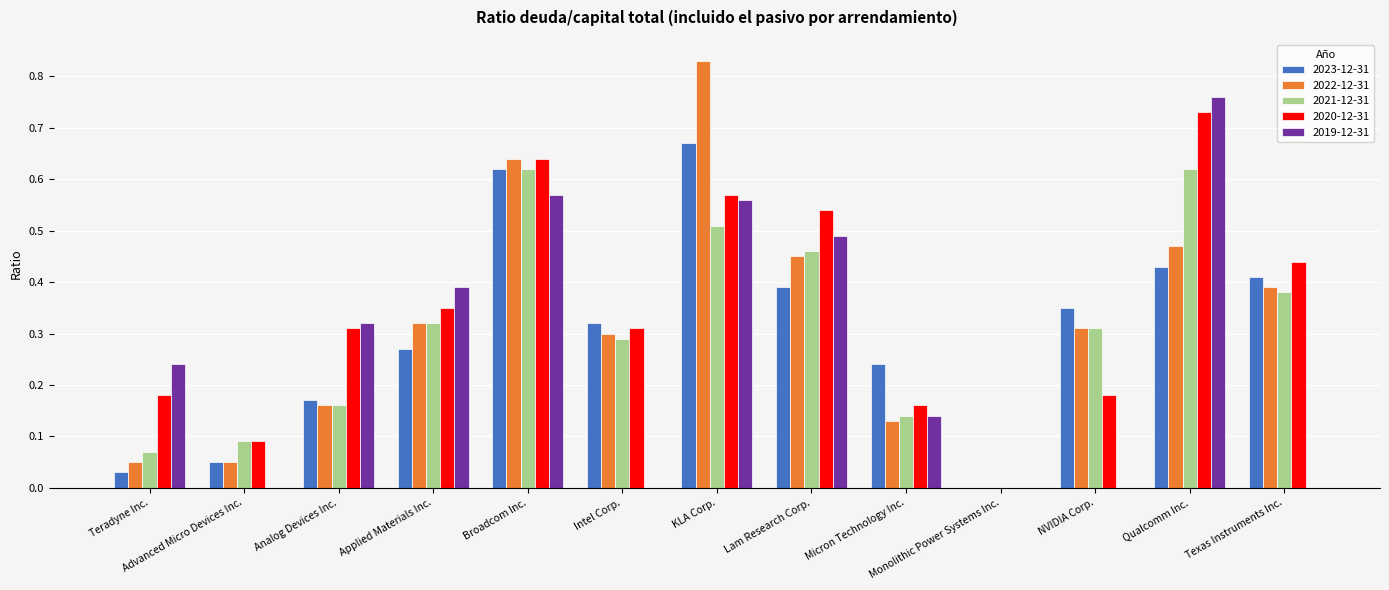

What are all the series names shown in the legend?

2023-12-31, 2022-12-31, 2021-12-31, 2020-12-31, 2019-12-31